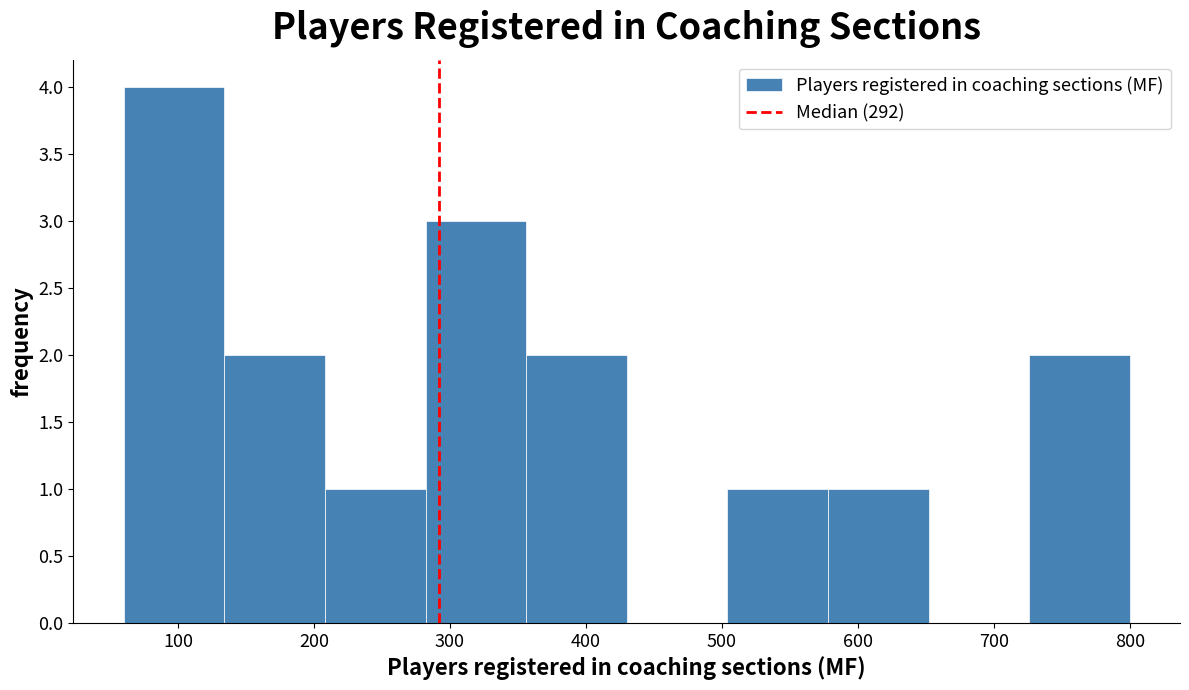

Which range on the x-axis has the tallest bar?

60 to 134